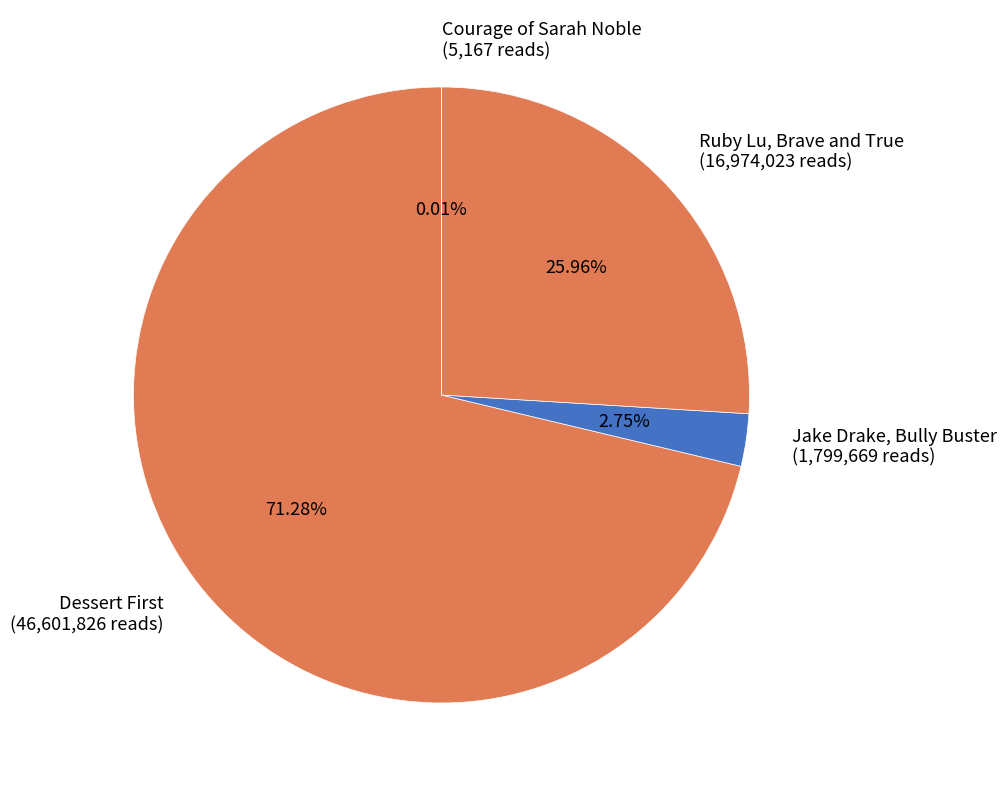

Is there any slice that represents more than half of the pie?

Yes